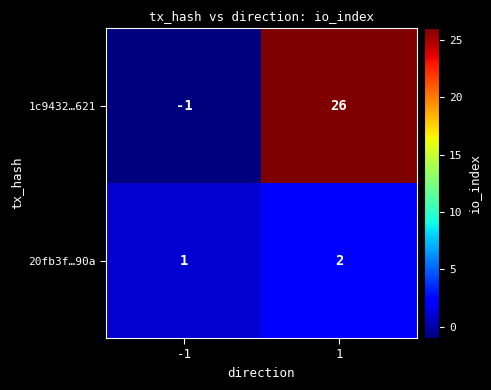

What is the total value across all series at 1?

28